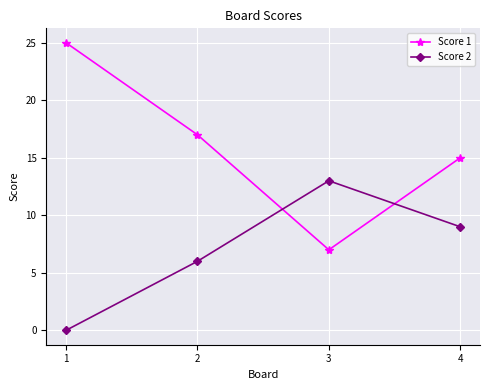

What are all the series names shown in the legend?

Score 1, Score 2